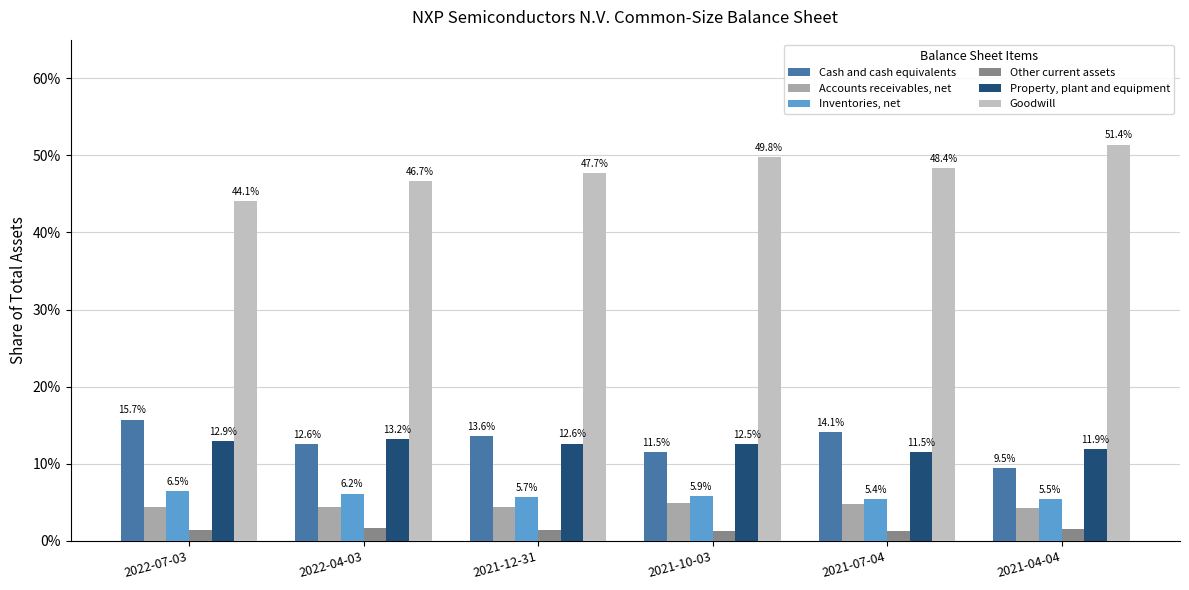

What are all the series names shown in the legend?

Cash and cash equivalents, Accounts receivables, net, Inventories, net, Other current assets, Property, plant and equipment, Goodwill